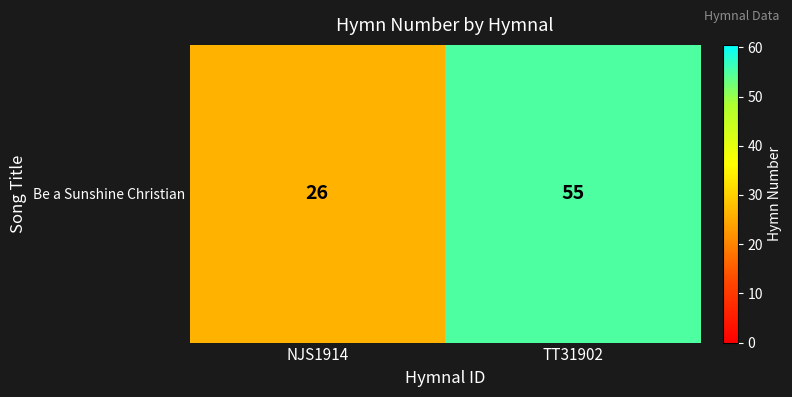

Reading left to right, what are all the values shown in this chart?

26	55